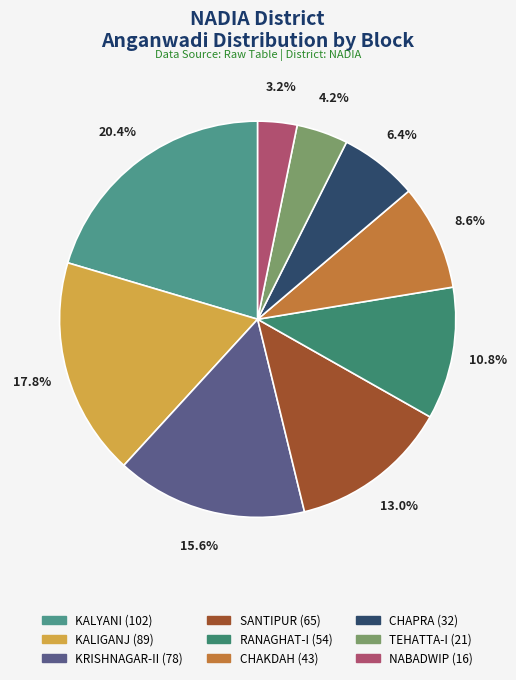

Rank the categories by value from lowest to highest.

NABADWIP, TEHATTA-I, CHAPRA, CHAKDAH, RANAGHAT-I, SANTIPUR, KRISHNAGAR-II, KALIGANJ, KALYANI